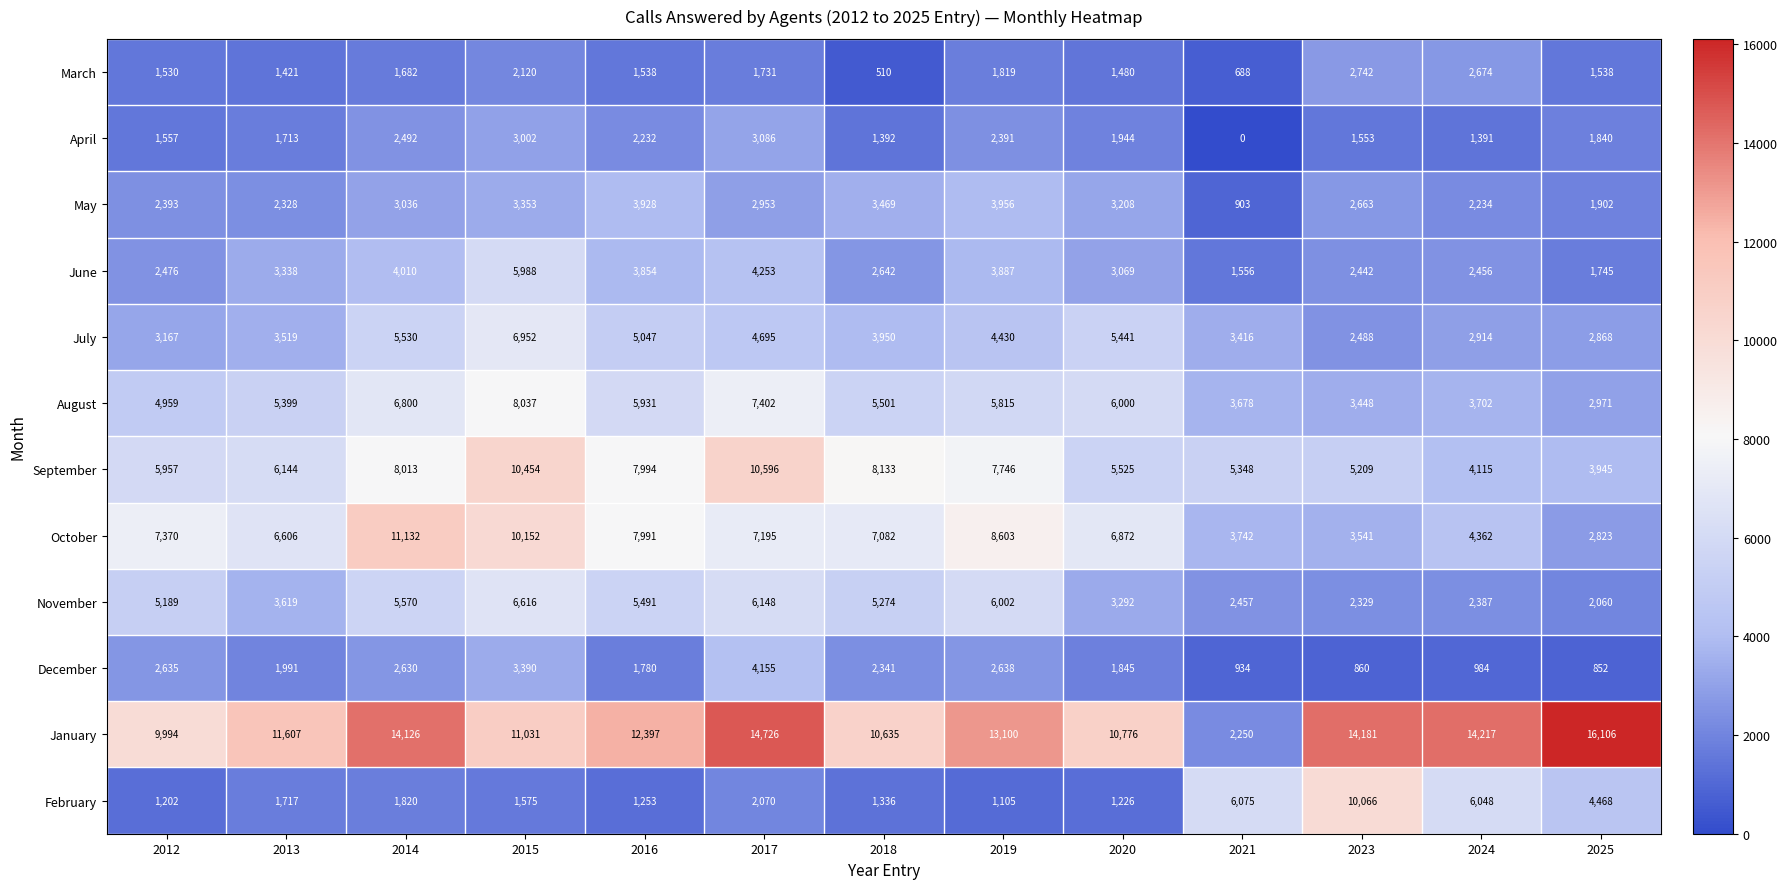

What is the highest value of the December series?

4155